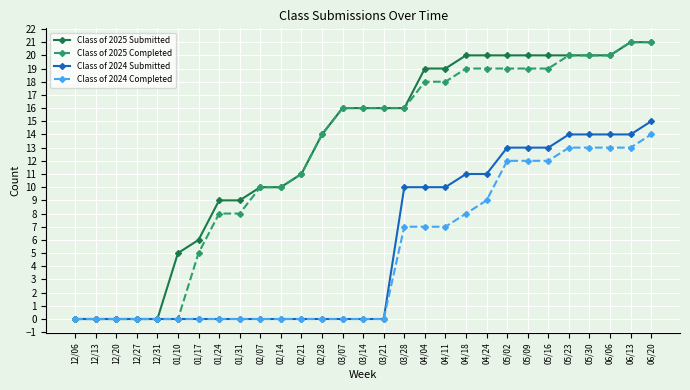

What is the label of the 9th point from the left?

01/31